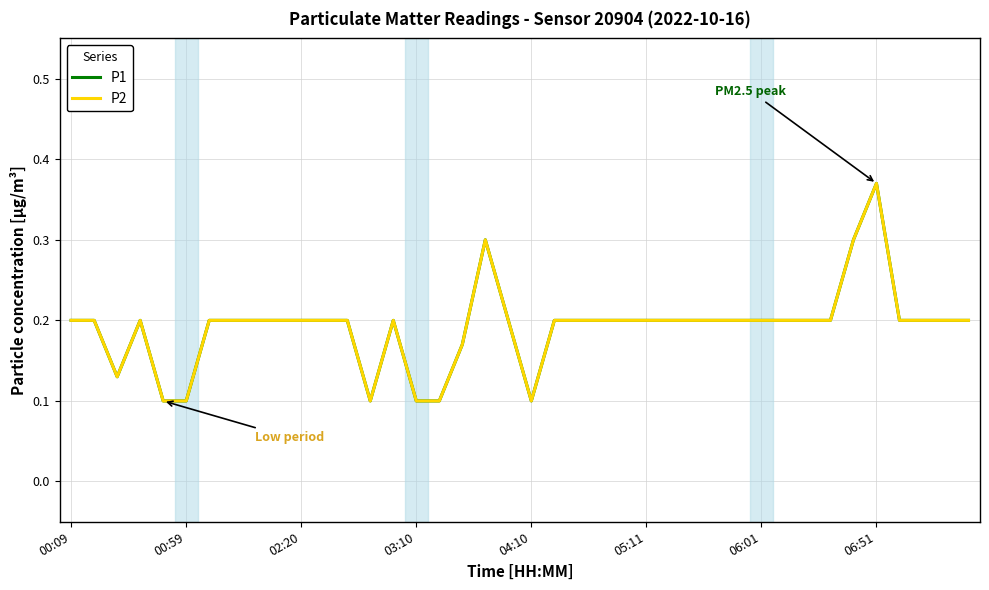

Which series has the largest range (max minus min)?

P1